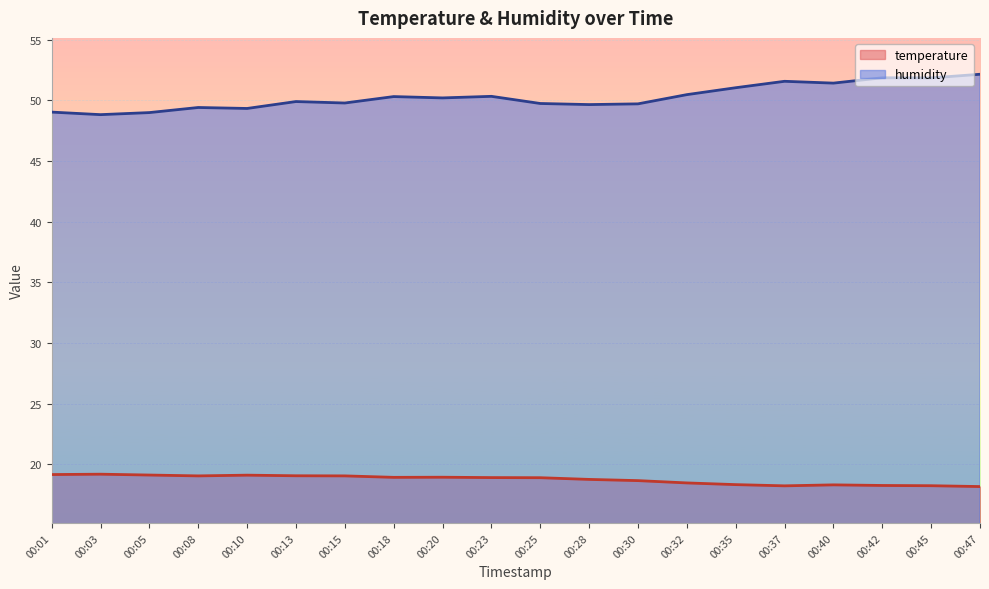

Which series has the largest range (max minus min)?

humidity